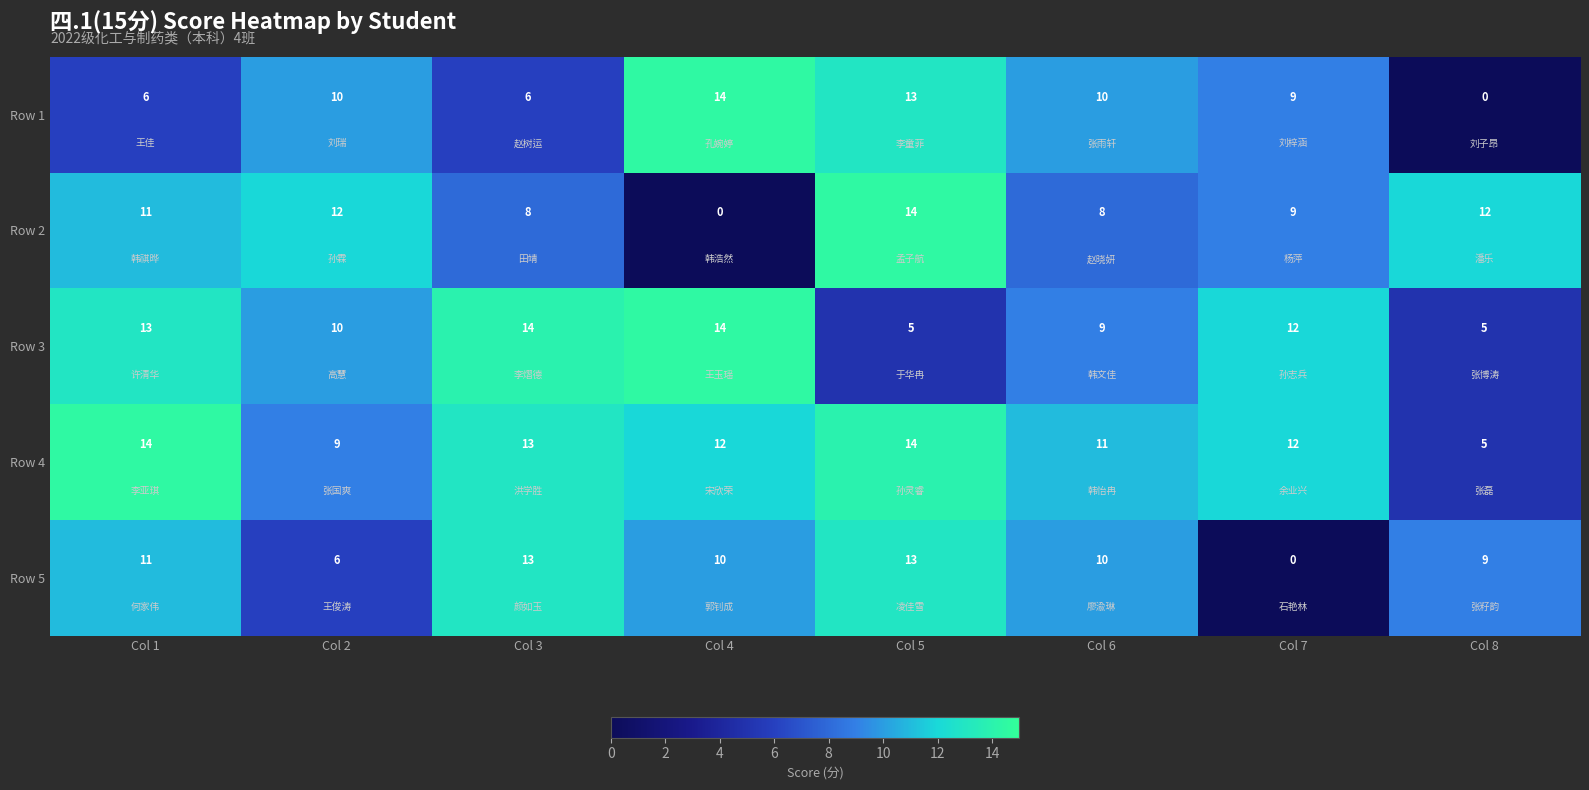

Is it true that Row 1 equals 6 at Col 3?

True